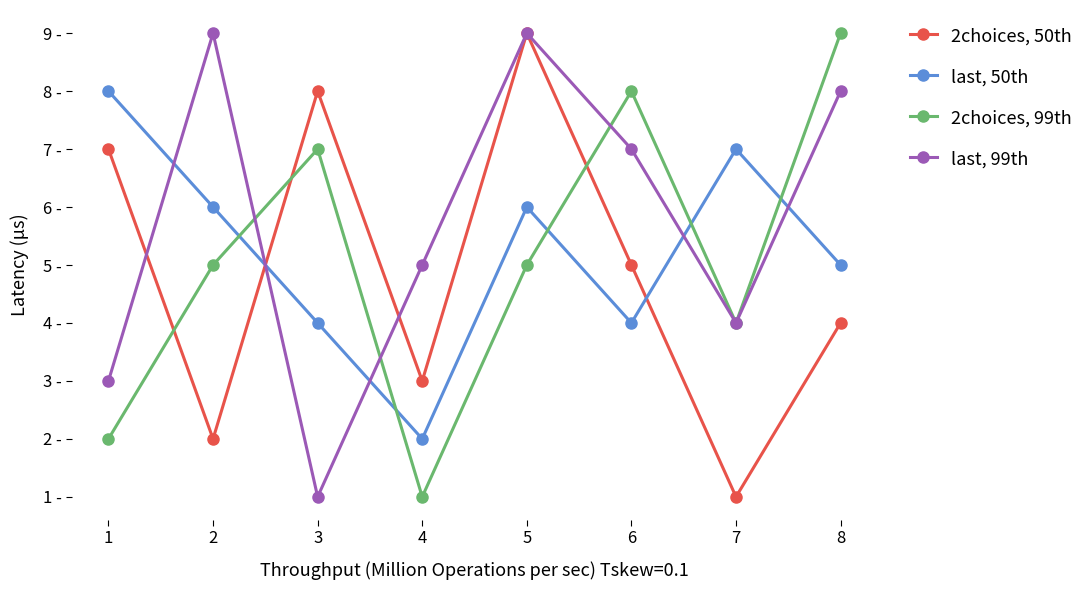

What are all the series names shown in the legend?

2choices, 50th, last, 50th, 2choices, 99th, last, 99th